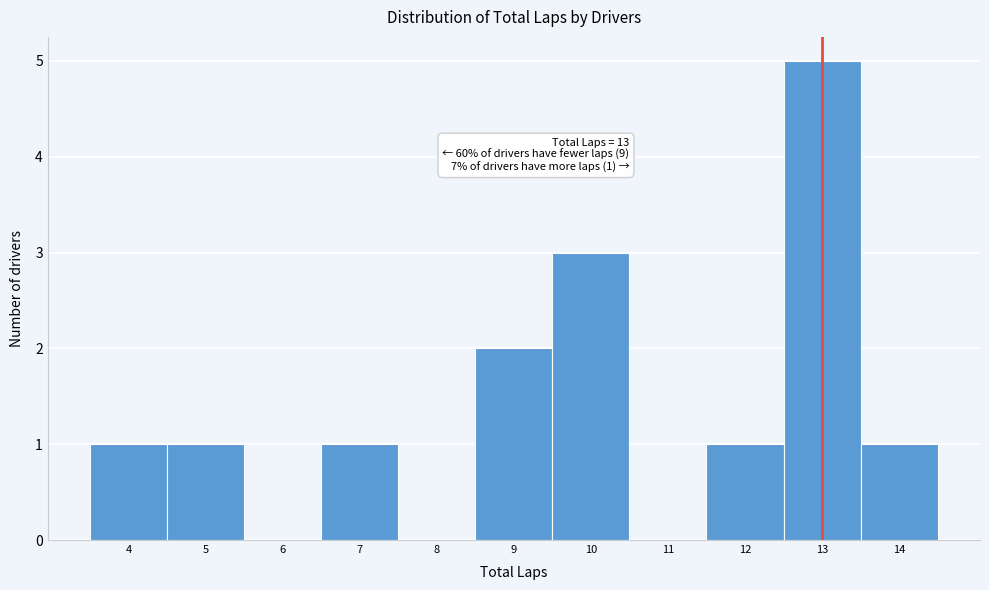

Which range on the x-axis has the tallest bar?

12.5 to 13.5